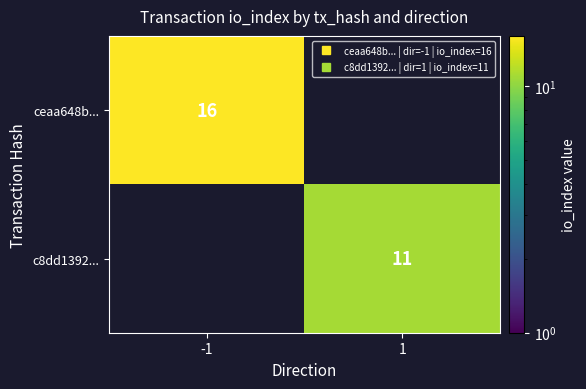

What is the maximum value shown in the chart?

16.0